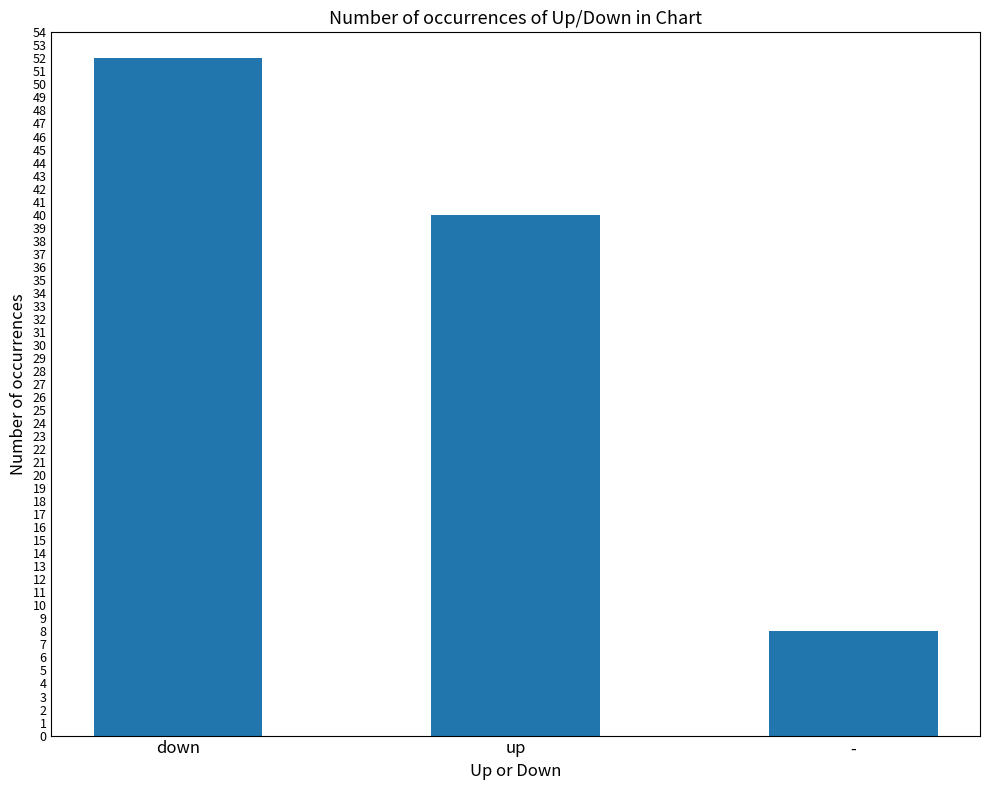

The chart shows a value of 14 at -. True or false?

False